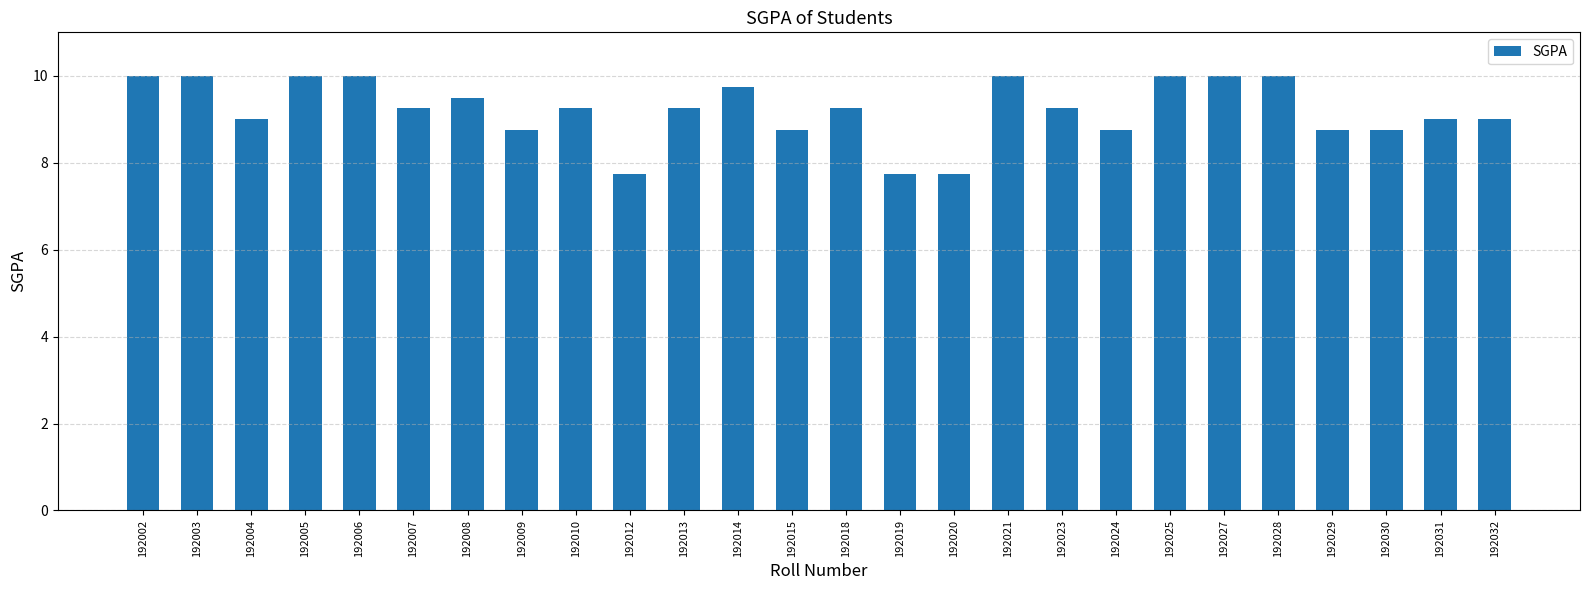

What is the sum of the values at 192031 and 192029?

17.8